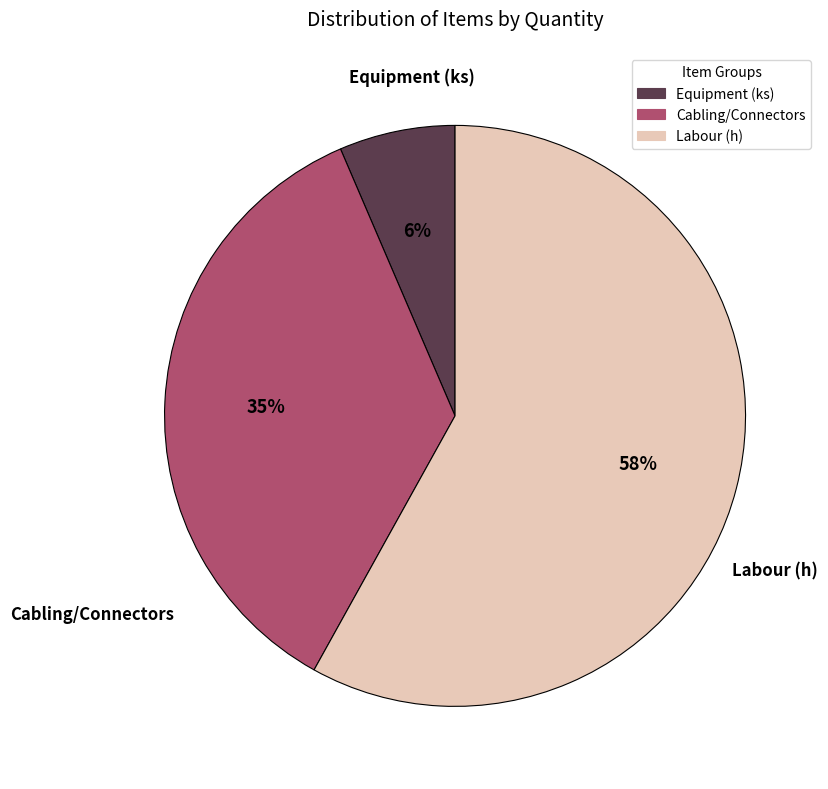

Is the sum of Labour (h) and Equipment (ks) greater than half?

Yes